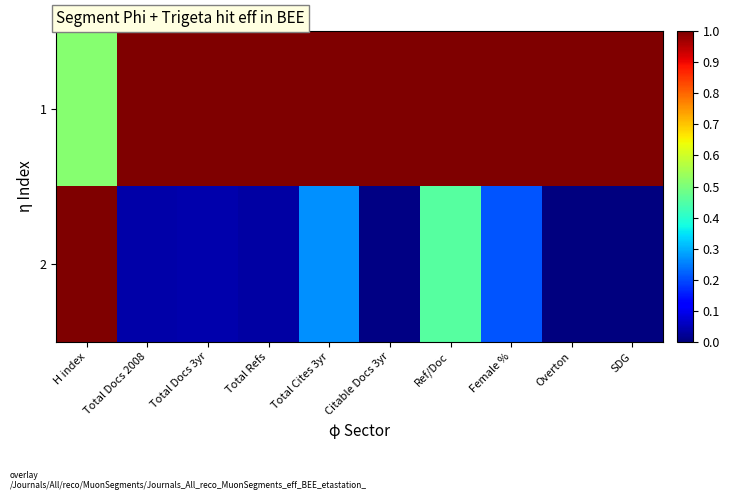

Reading right to left, what are all the values shown in this chart?

1: SDG=1.0	Overton=1.0	Female %=1.0	Ref/Doc=1.0	Citable Docs 3yr=1.0	Total Cites 3yr=1.0	Total Refs=1.0	Total Docs 3yr=1.0	Total Docs 2008=1.0	H index=0.5
2: SDG=0.0	Overton=0.0	Female %=0.2	Ref/Doc=0.5	Citable Docs 3yr=0.0	Total Cites 3yr=0.3	Total Refs=0.0	Total Docs 3yr=0.0	Total Docs 2008=0.0	H index=1.0